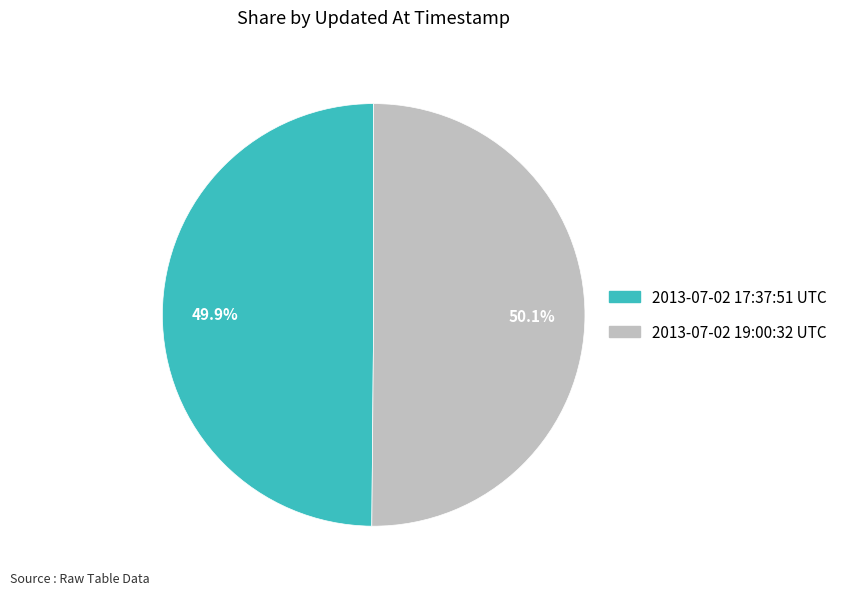

Does any single category account for the majority?

Yes